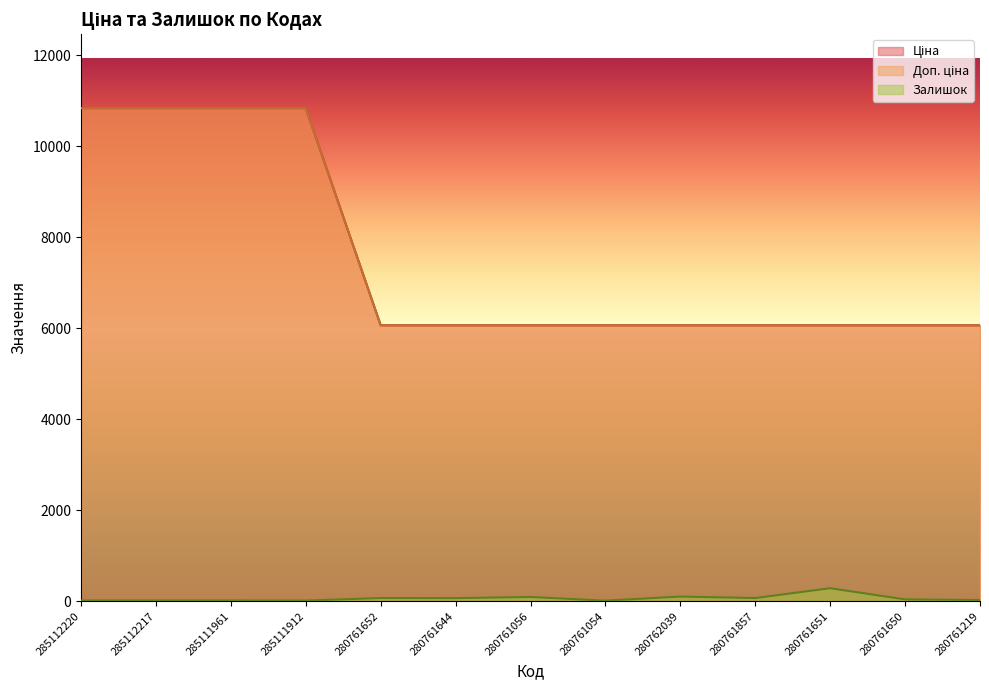

What position from the left is 285111961?

3